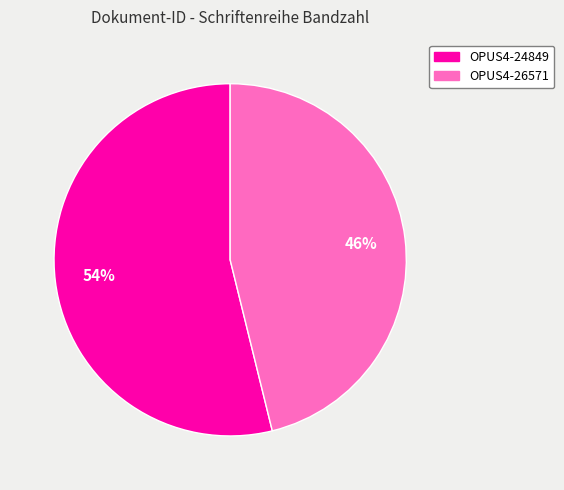

Is the sum of OPUS4-24849 and OPUS4-26571 greater than half?

Yes